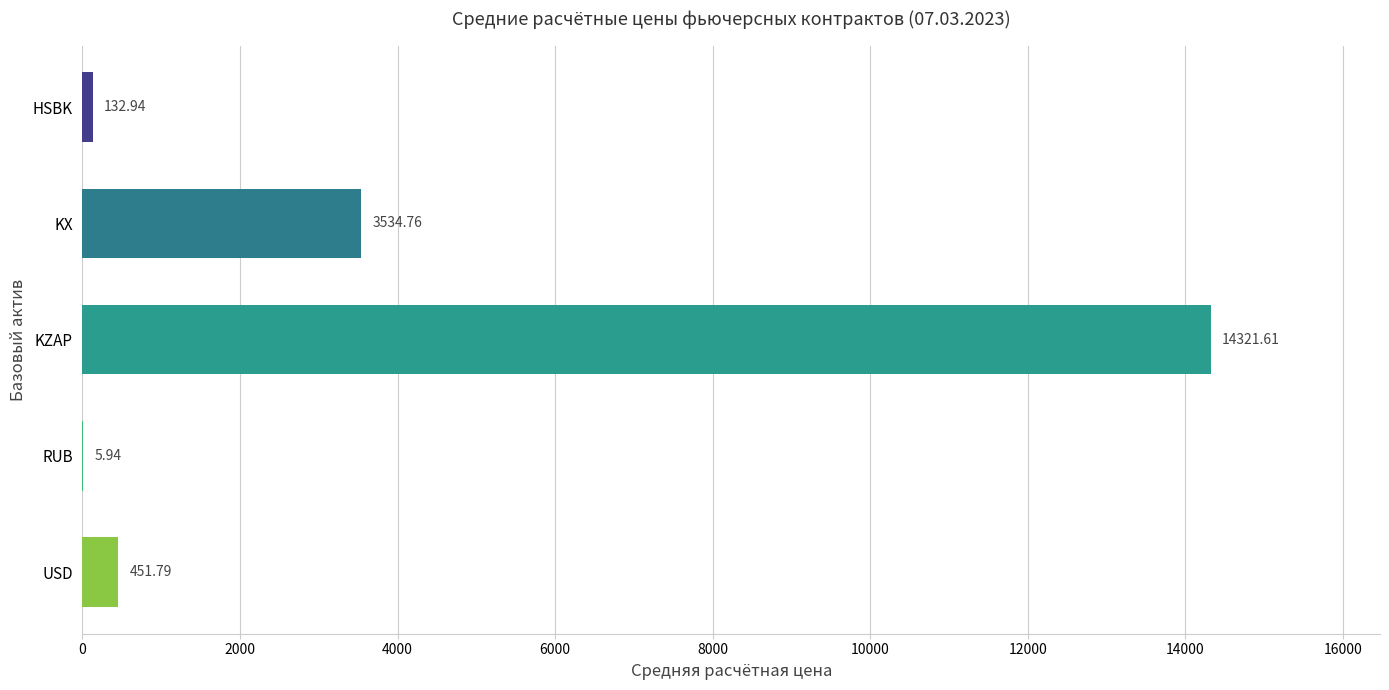

Which category has the highest value across all series?

KZAP